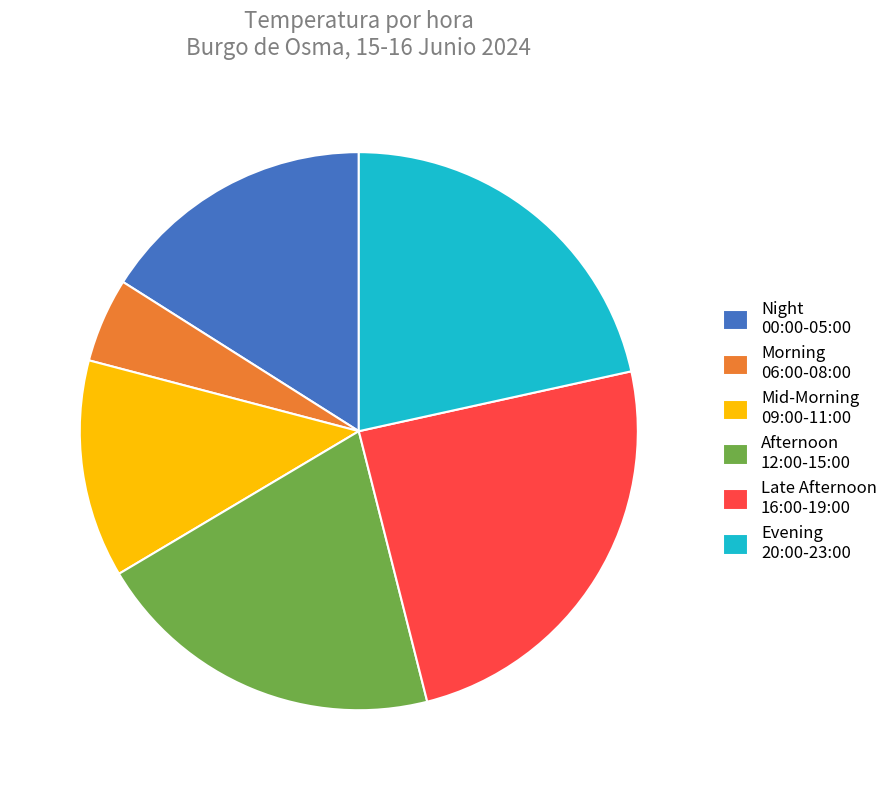

Approximately how many times larger is the value at Mid-Morning 09:00-11:00 compared to Night 00:00-05:00?

0.8